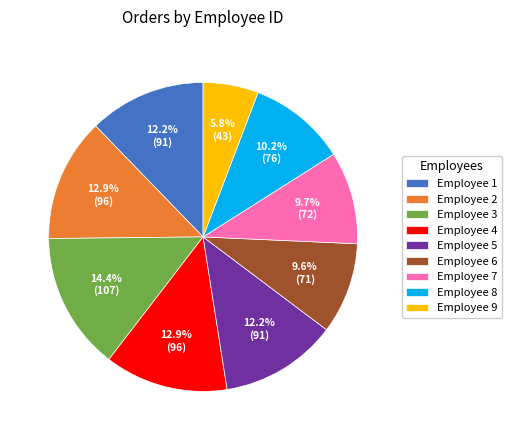

Between Employee 9 and Employee 7, which is larger?

Employee 7